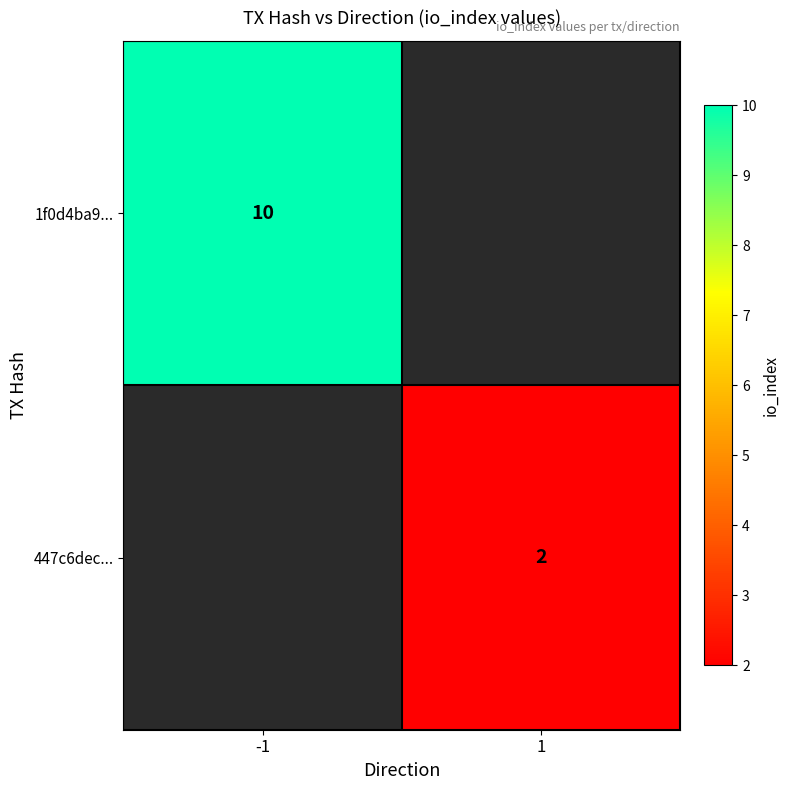

Which category has the highest value across all series?

-1